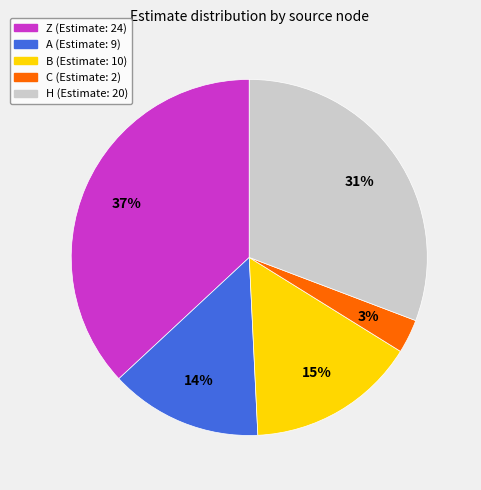

What is the largest slice in the pie chart?

Z